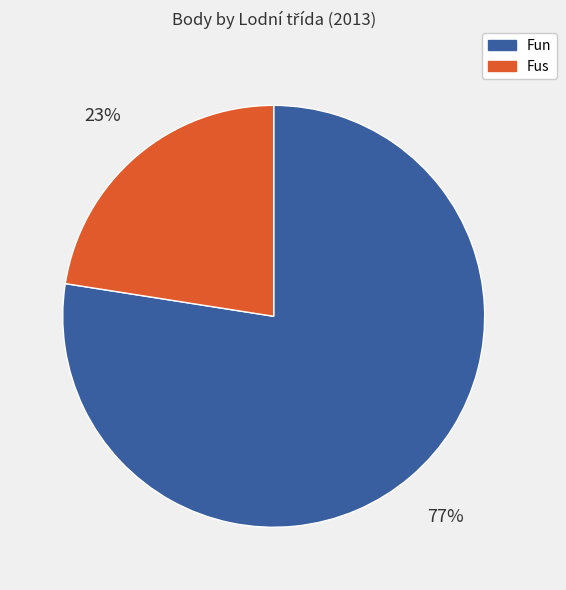

What is the largest slice in the pie chart?

Fun